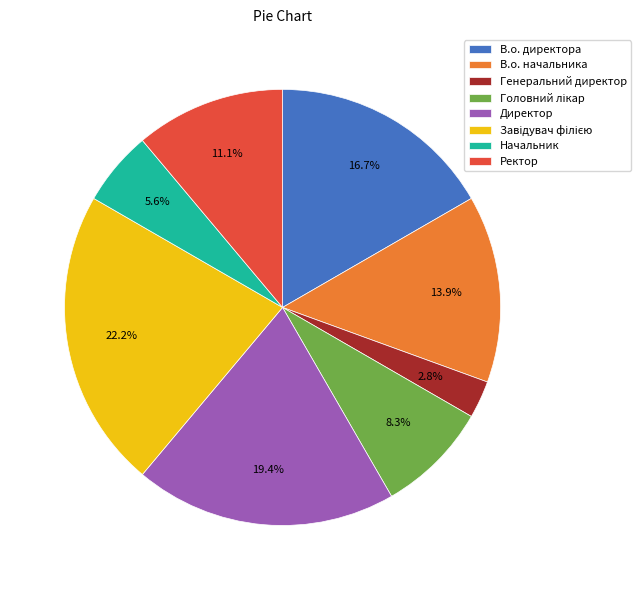

How much of the chart is everything except Директор?

80.6%